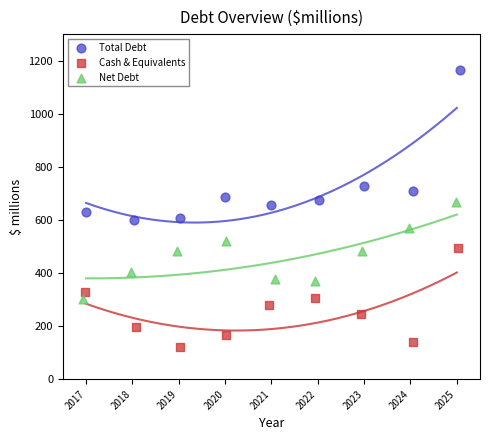

Which series contains the lowest Y value?

Cash & Equivalents